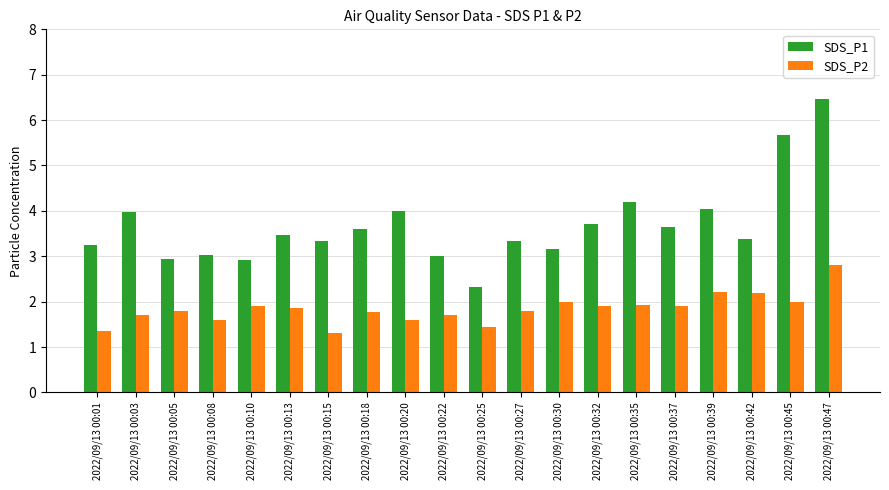

At 2022/09/13 00:13, list the series in order from smallest to largest.

SDS_P2, SDS_P1